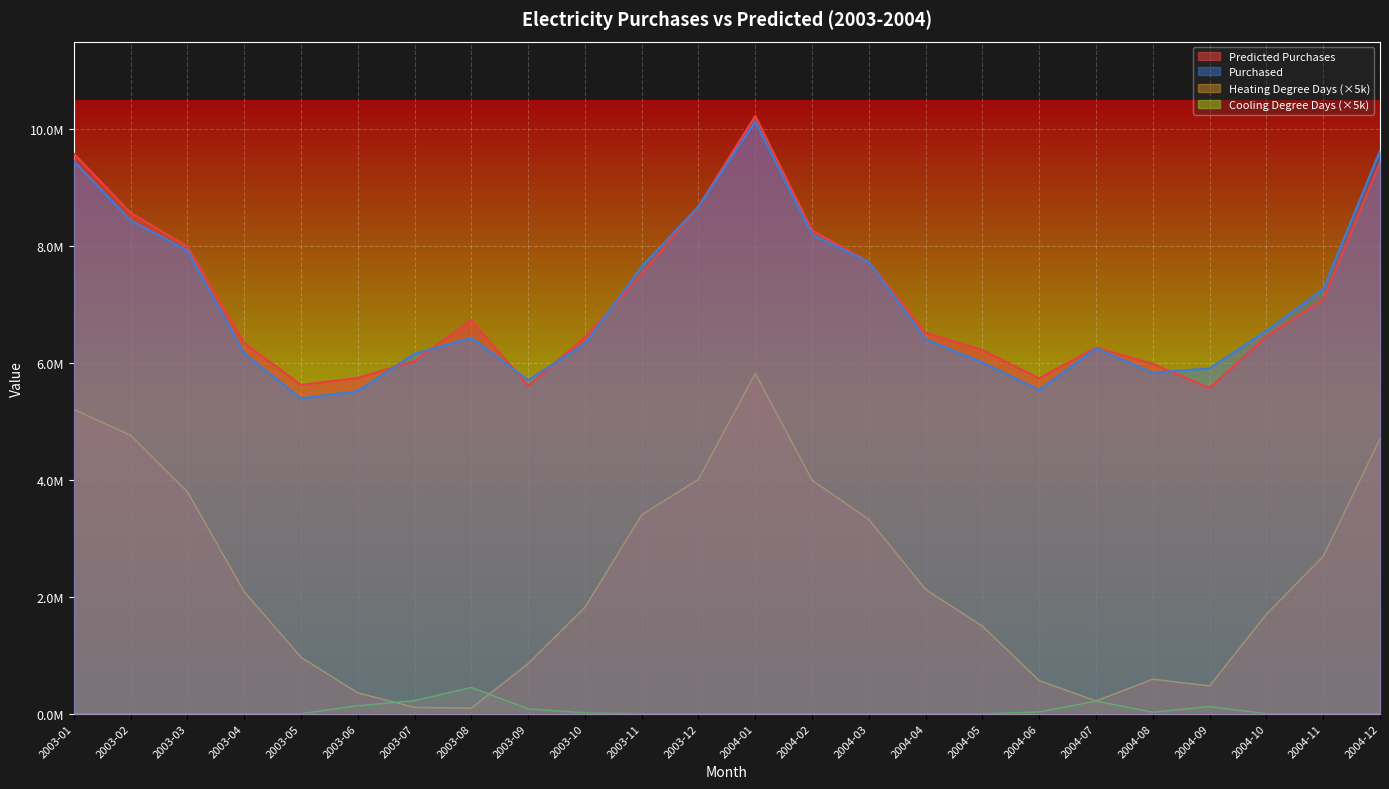

What is the average value of the Heating Degree Days series?

2299291.7